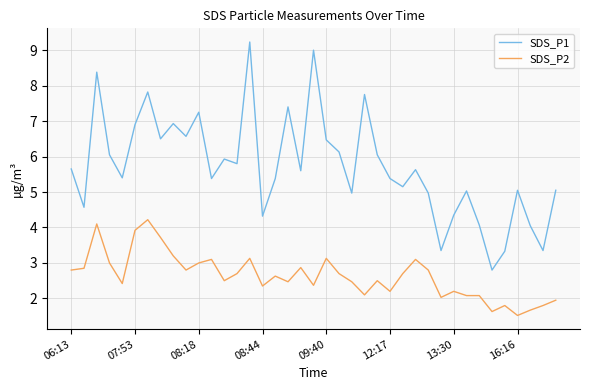

Which series has the largest range (max minus min)?

SDS_P1